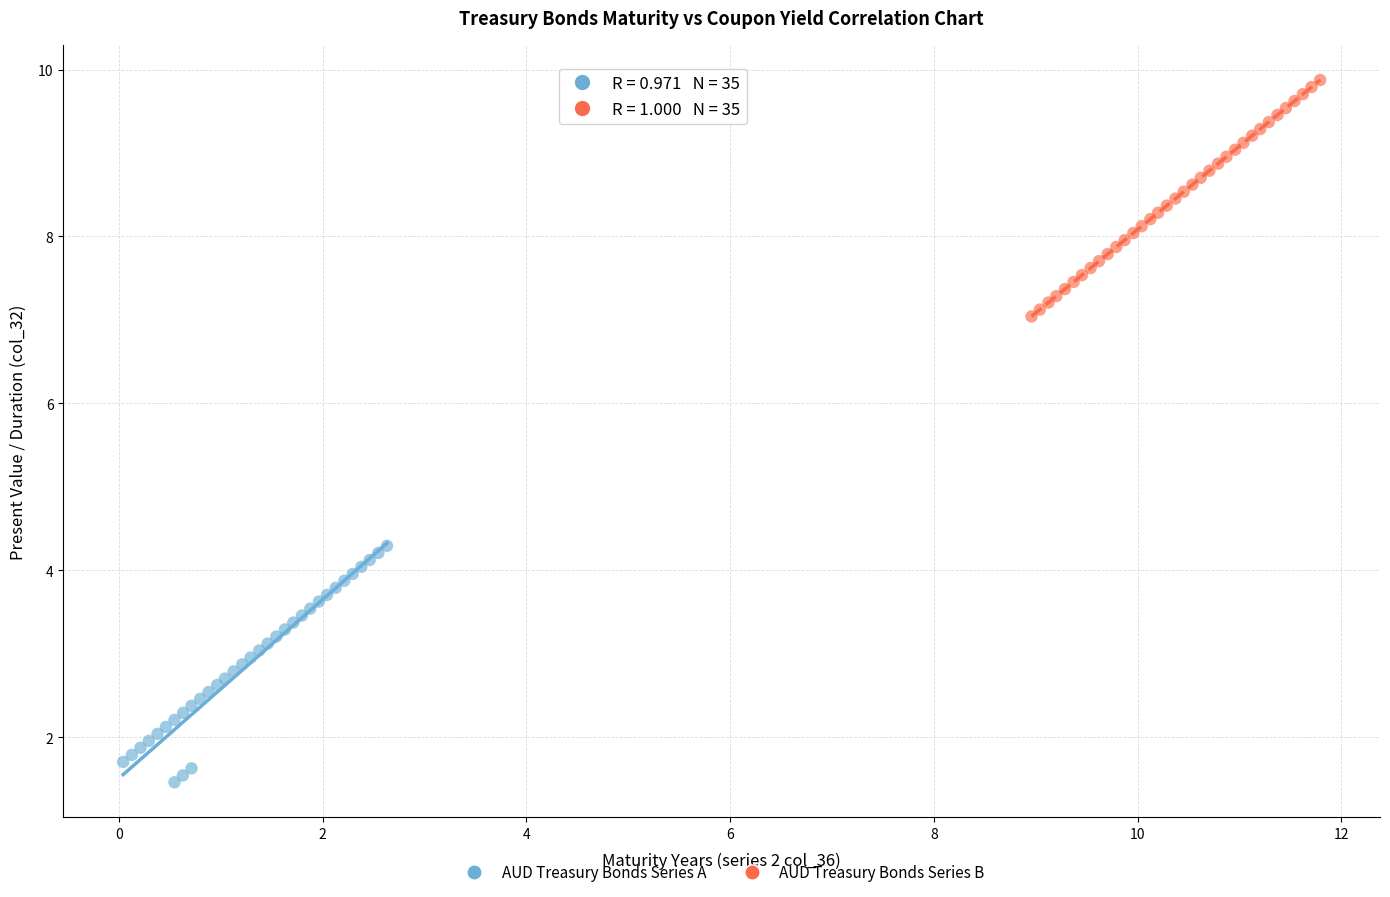

Which series contains the highest Y value?

AUD Treasury Bonds Series B